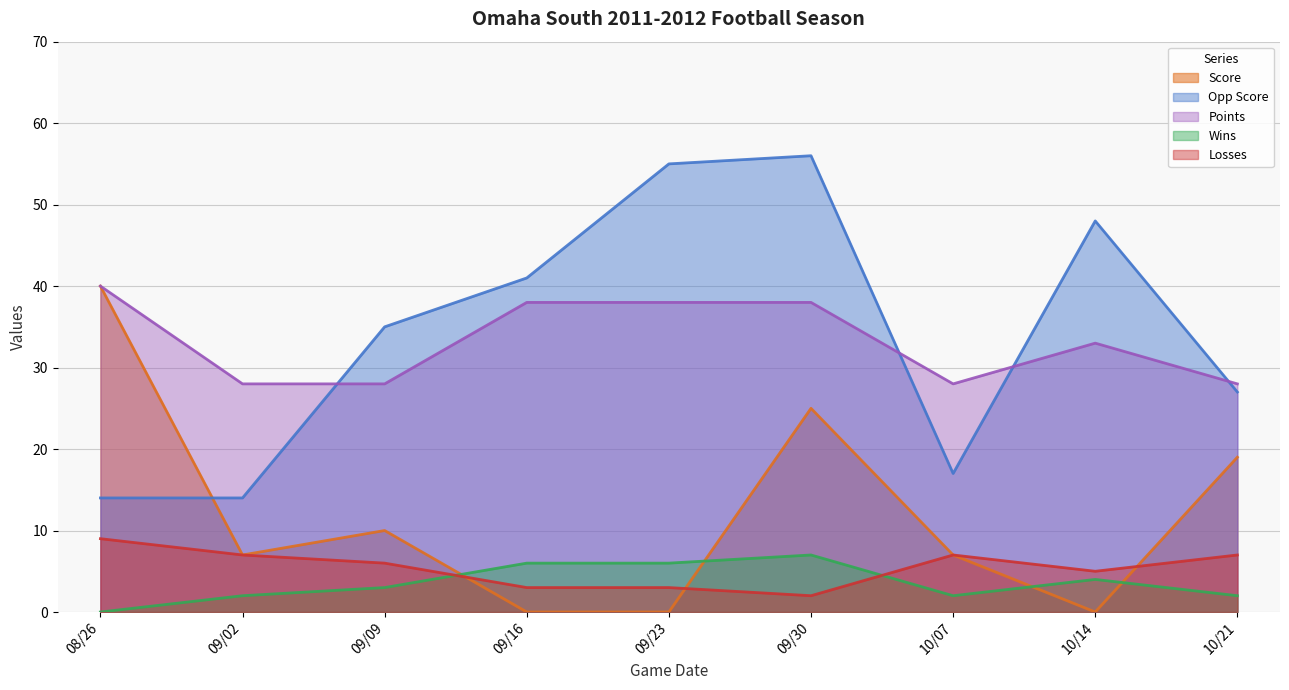

What is the sum of all Points values?

299